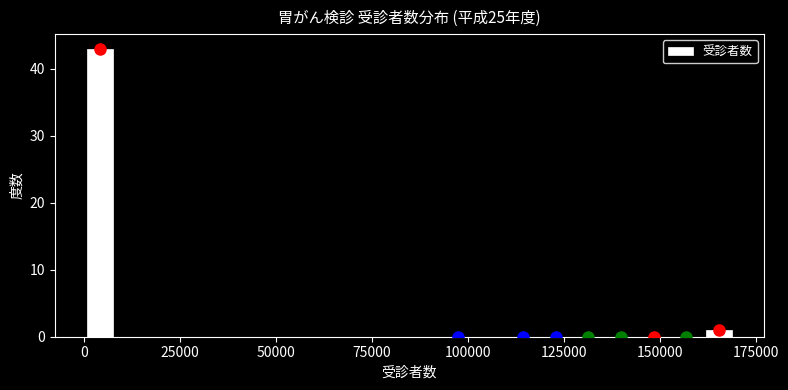

Read against the x-axis, roughly where is the centre of the tallest bar?

5000